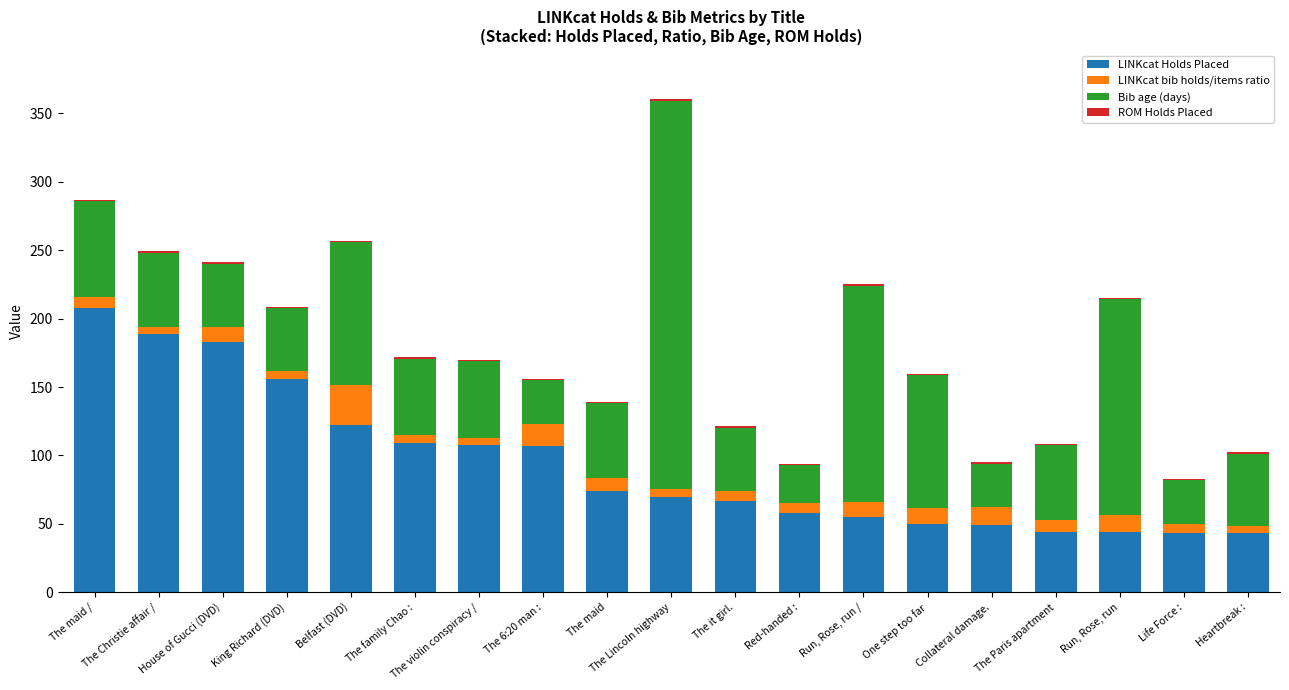

What is the maximum value for LINKcat Holds Placed?

208.0